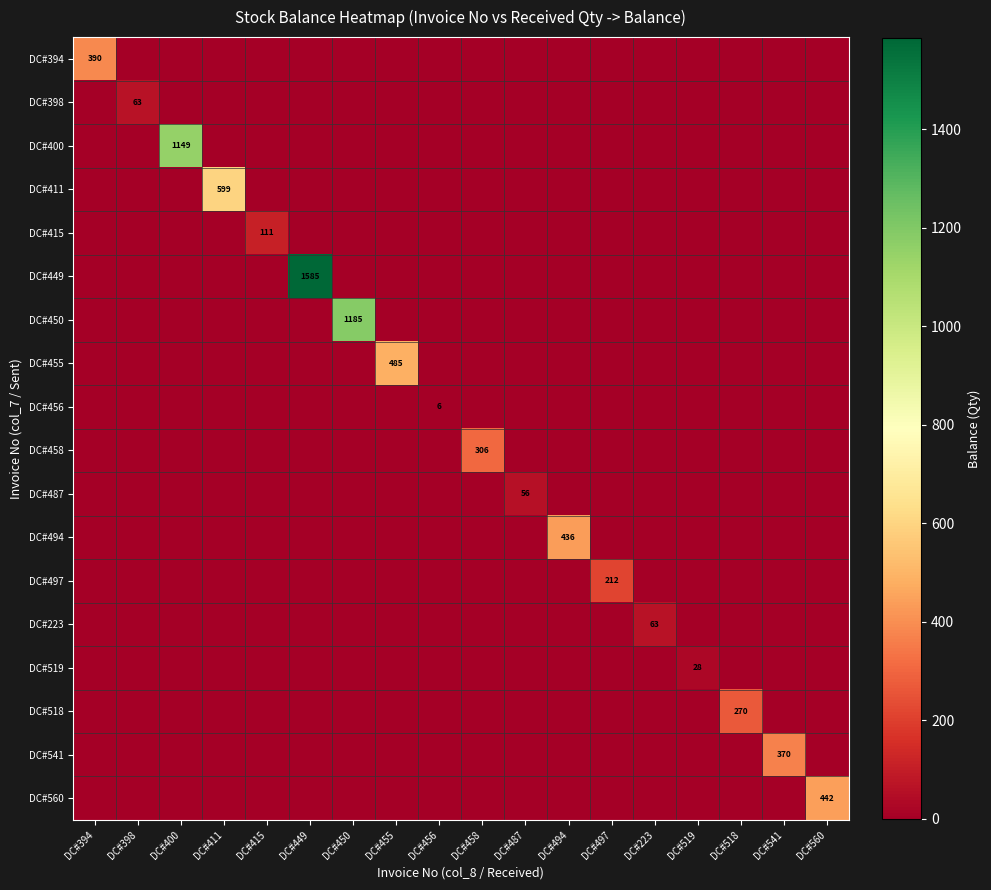

Rank the series at DC#494 from lowest to highest value.

DC#394, DC#398, DC#400, DC#411, DC#415, DC#449, DC#450, DC#455, DC#456, DC#458, DC#487, DC#497, DC#223, DC#519, DC#518, DC#541, DC#560, DC#494